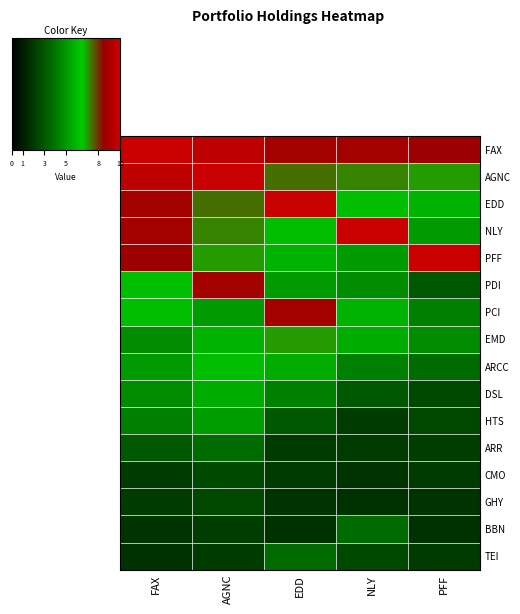

Reading left to right, extract all data points from this chart.

FAX: FAX=9.9	AGNC=9.6	EDD=8.8	NLY=8.8	PFF=8.6
AGNC: FAX=9.6	AGNC=9.9	EDD=7.4	NLY=7.2	PFF=7.0
EDD: FAX=8.8	AGNC=7.4	EDD=9.9	NLY=6.1	PFF=5.8
NLY: FAX=8.8	AGNC=7.2	EDD=6.1	NLY=9.9	PFF=5.0
PFF: FAX=8.6	AGNC=7.0	EDD=5.8	NLY=5.0	PFF=9.9
PDI: FAX=6.1	AGNC=8.8	EDD=5.0	NLY=4.6	PFF=3.0
PCI: FAX=6.1	AGNC=5.0	EDD=8.8	NLY=5.8	PFF=4.3
EMD: FAX=4.6	AGNC=5.8	EDD=7.0	NLY=5.6	PFF=4.6
ARCC: FAX=5.0	AGNC=6.1	EDD=5.6	NLY=4.3	PFF=3.6
DSL: FAX=4.6	AGNC=5.6	EDD=4.3	NLY=3.0	PFF=2.5
HTS: FAX=4.3	AGNC=5.1	EDD=3.0	NLY=2.1	PFF=2.5
ARR: FAX=3.0	AGNC=3.6	EDD=2.1	NLY=2.1	PFF=2.2
CMO: FAX=2.1	AGNC=2.5	EDD=2.1	NLY=1.8	PFF=2.1
GHY: FAX=2.1	AGNC=2.5	EDD=1.8	NLY=1.7	PFF=1.8
BBN: FAX=1.8	AGNC=2.2	EDD=1.7	NLY=3.6	PFF=1.7
TEI: FAX=1.7	AGNC=2.1	EDD=3.6	NLY=2.5	PFF=2.1